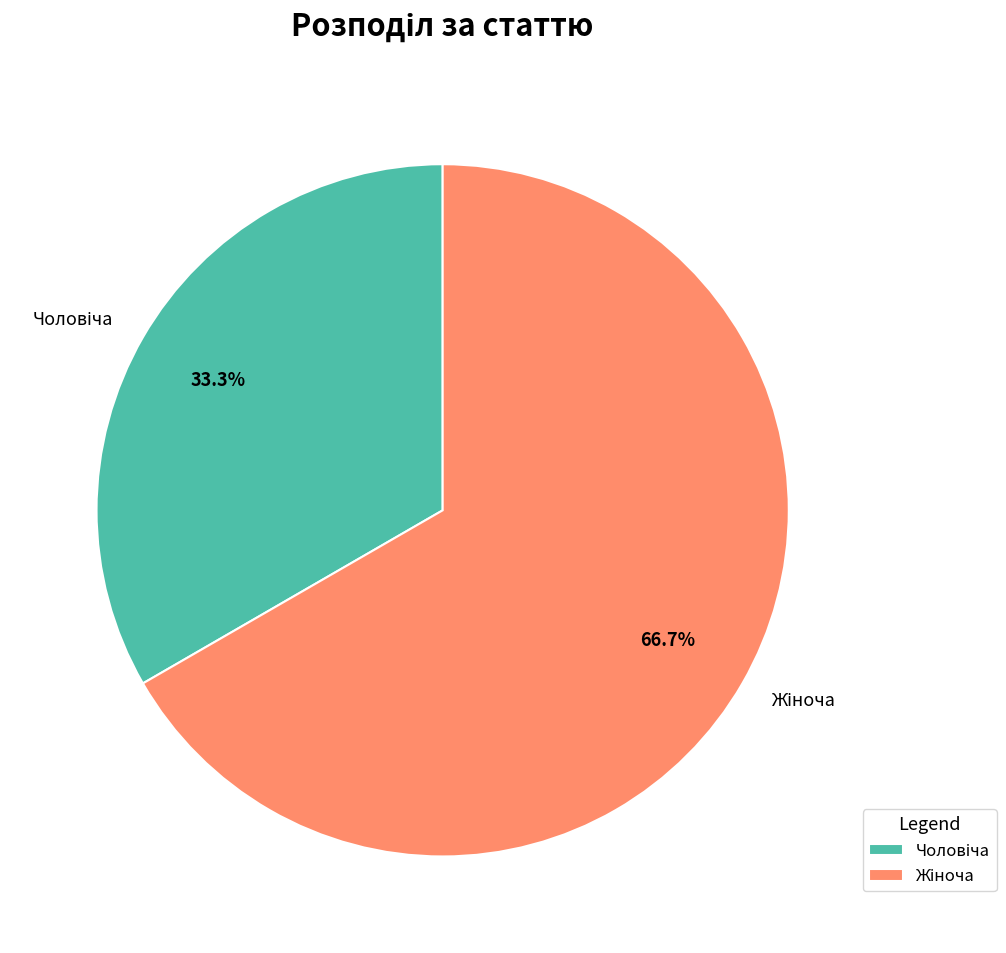

Is there any slice that represents more than half of the pie?

Yes